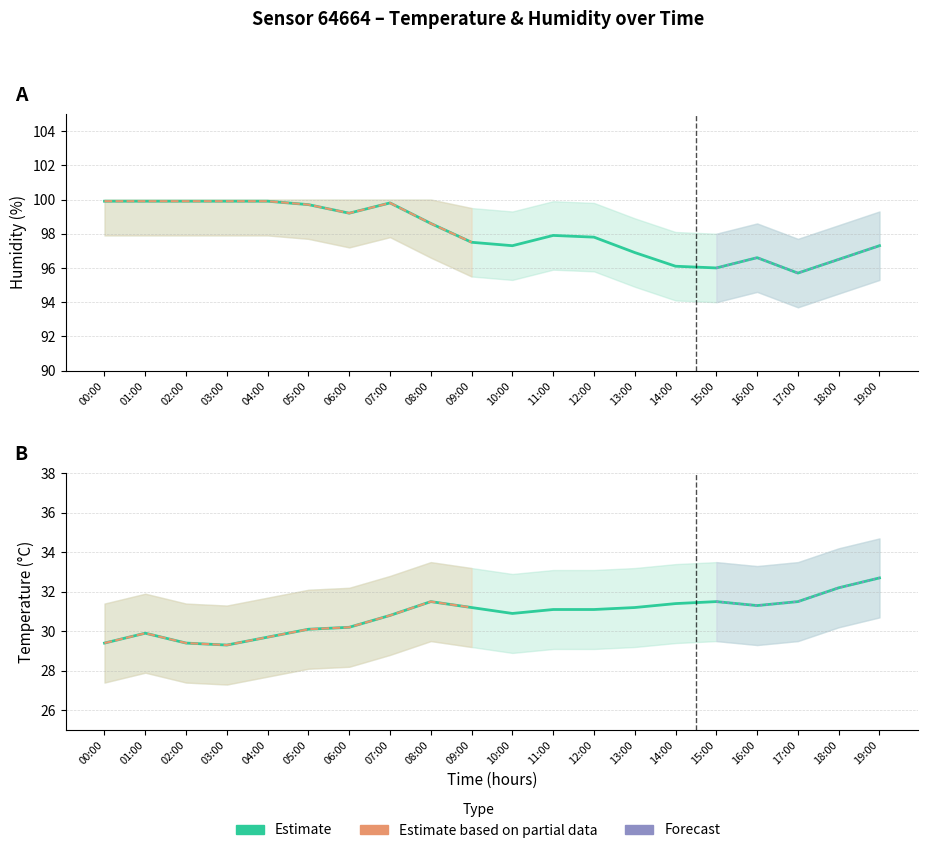

What is the label of the 7th point from the left?

06:00